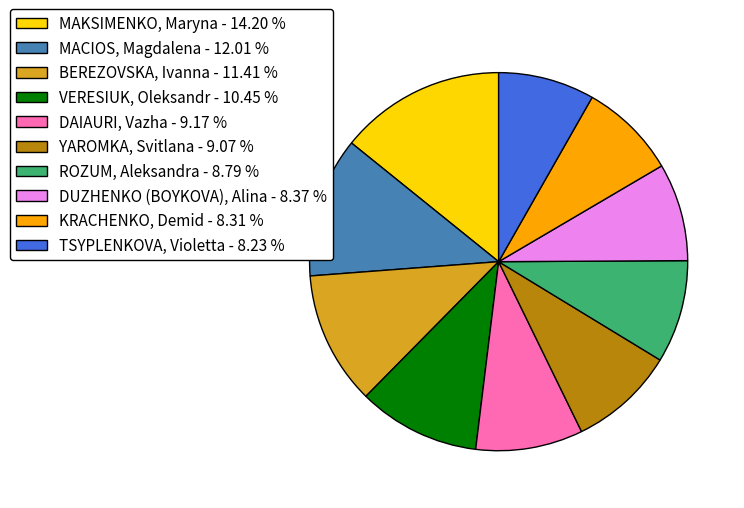

Is DUZHENKO (BOYKOVA), Alina the majority of the pie?

No